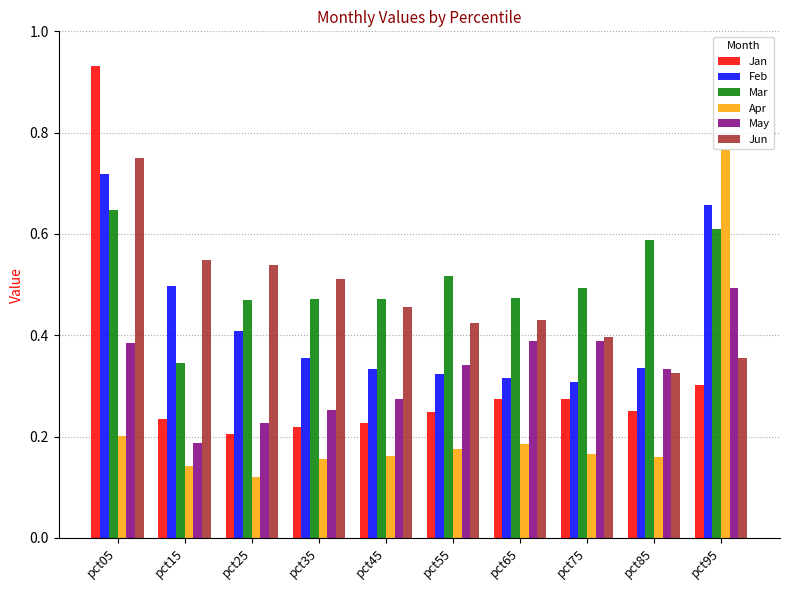

The value of Jun at pct45 is 0.5. True or false?

True